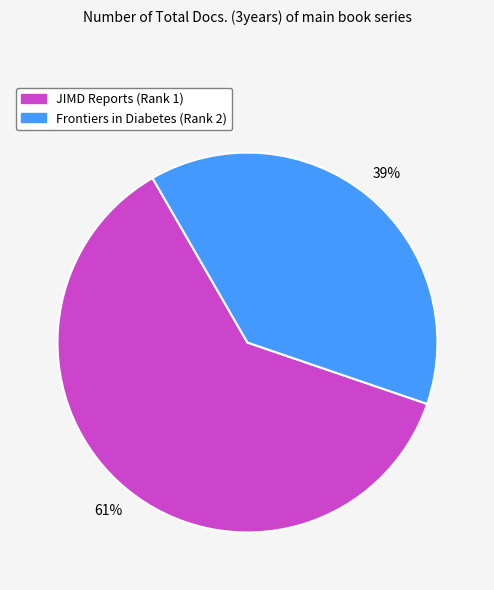

What is the ratio of the value at Frontiers in Diabetes (Rank 2) to the value at JIMD Reports (Rank 1)?

0.6